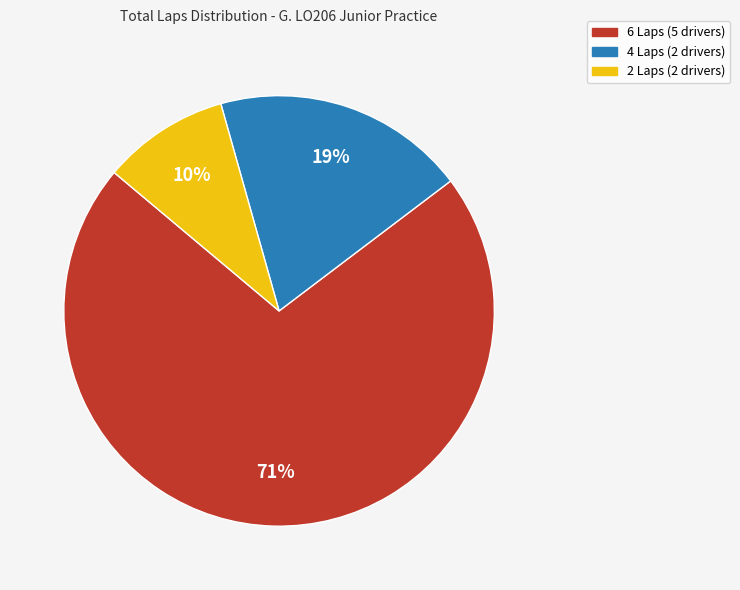

To the nearest percent, what is the average slice percentage?

33%